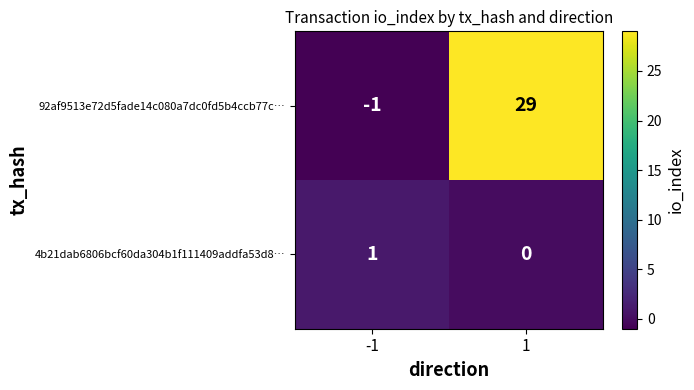

At which category does the chart reach its peak across all series?

1